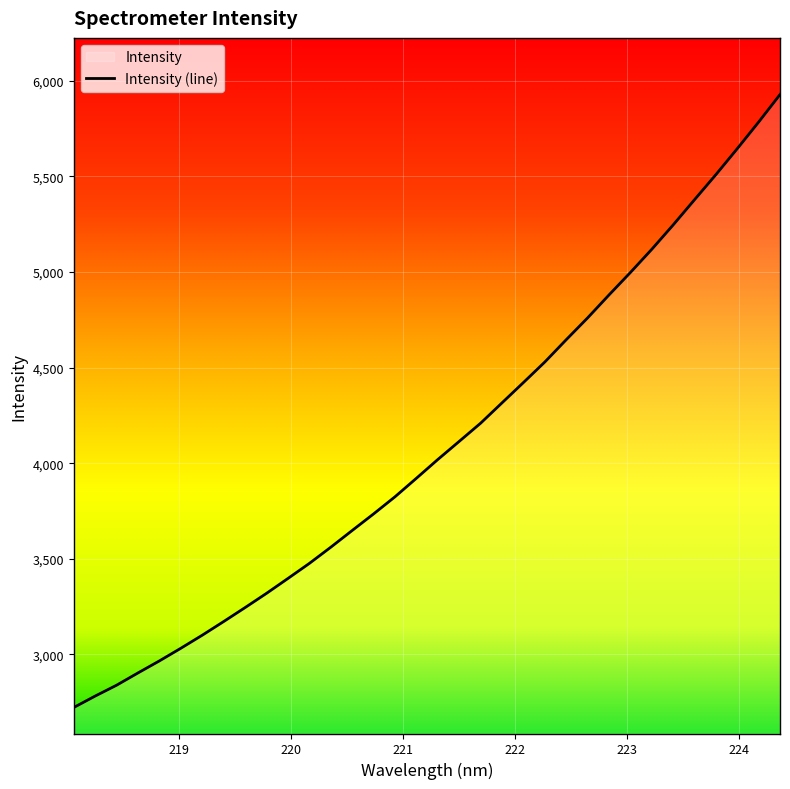

Rank the categories by value from highest to lowest.

224.3616, 224.1709, 223.9802, 223.7895, 223.5987, 223.408, 223.2172, 223.0264, 222.8355, 222.6447, 222.4538, 222.263, 222.0721, 221.8812, 221.6902, 221.4993, 221.3083, 221.1174, 220.9264, 220.7354, 220.5444, 220.3533, 220.1623, 219.9712, 219.7801, 219.589, 219.3979, 219.2067, 219.0156, 218.8244, 218.6332, 218.442, 218.2508, 218.0596